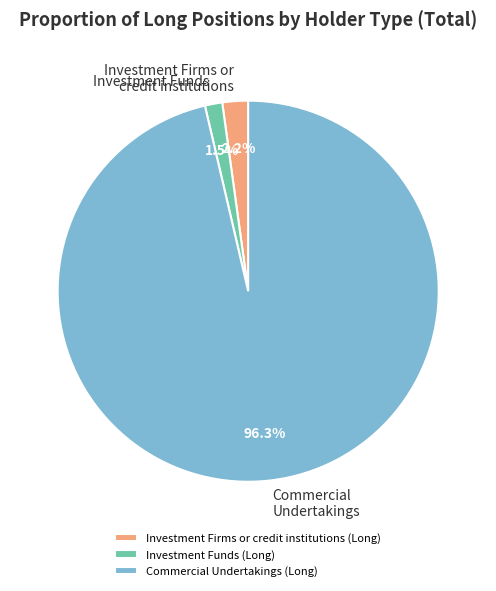

Which has a higher value, Investment Funds (Long) or Investment Firms or credit institutions (Long)?

Investment Firms or credit institutions (Long)